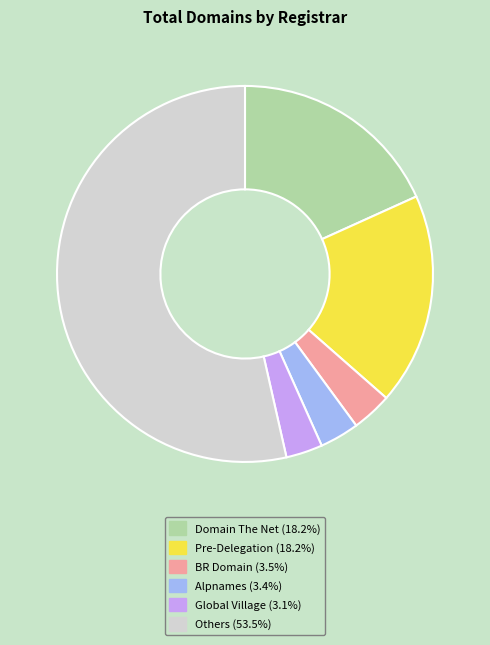

Is there any slice that represents more than half of the pie?

Yes